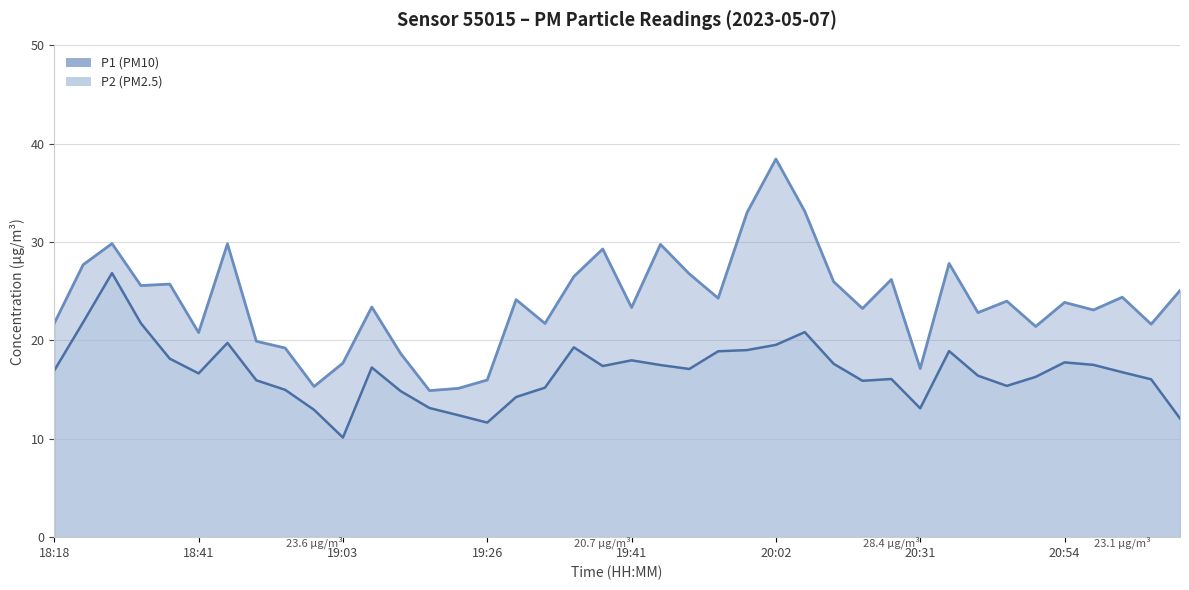

Is the value of P2 at 20:41 greater than the value of P1 at 19:39?

No